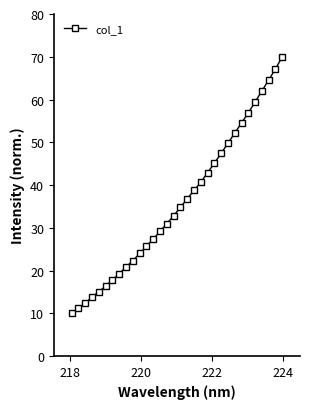

What is the minimum value shown in the chart?

10.0